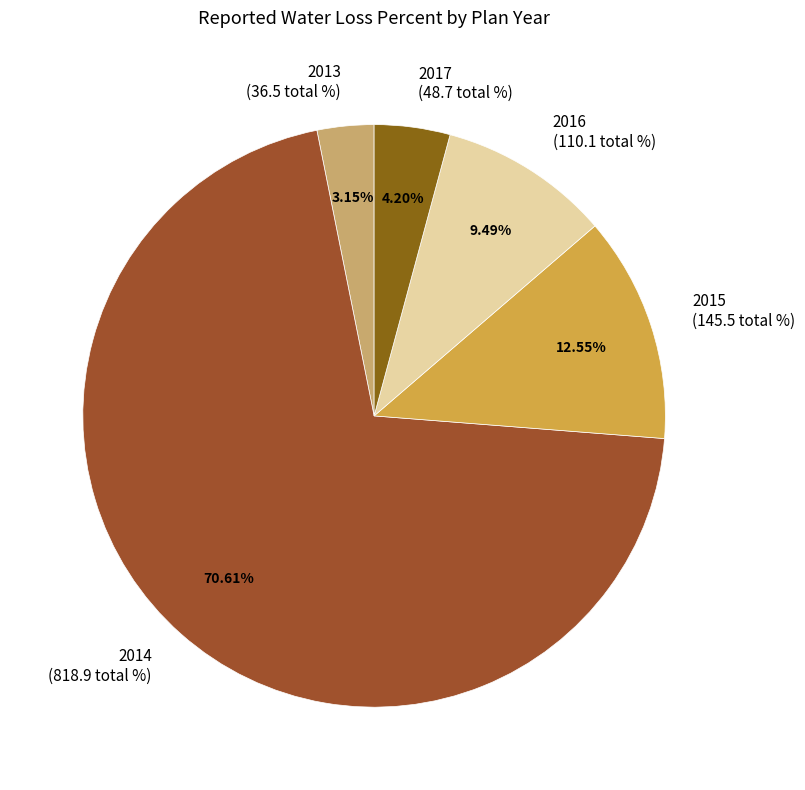

How many slices are in this pie chart?

5